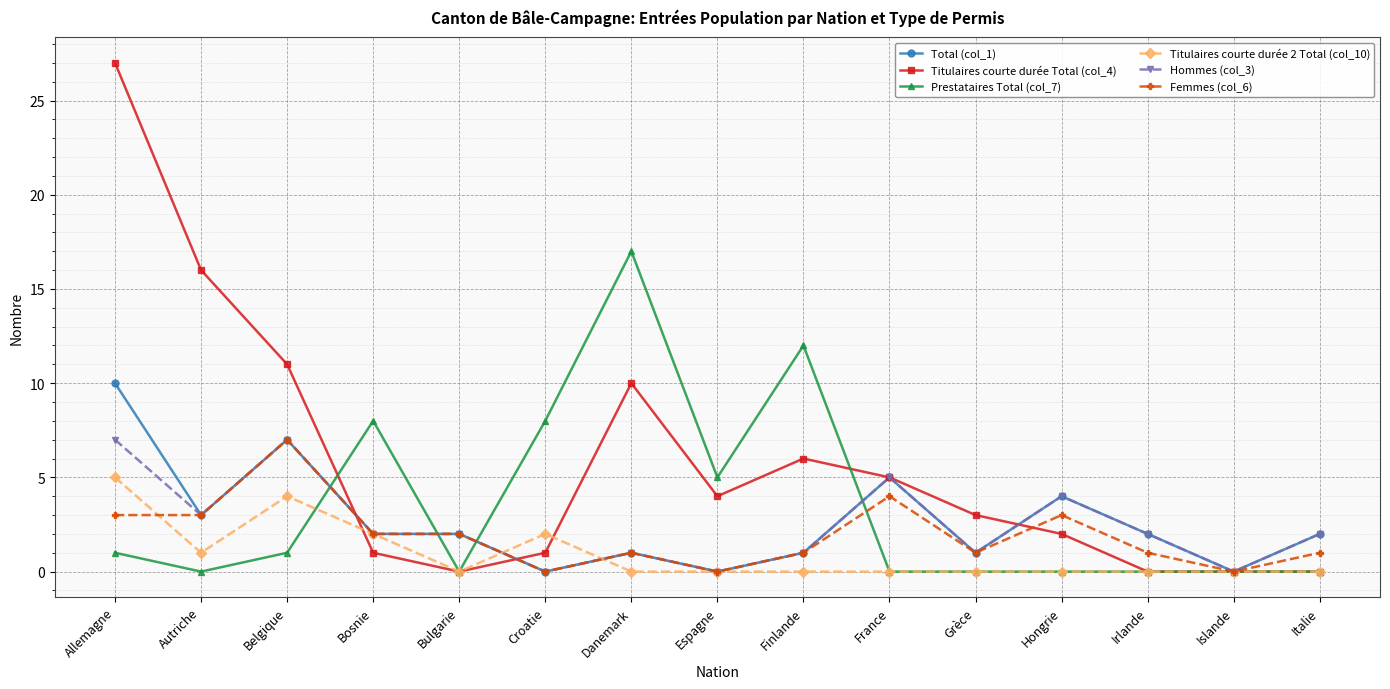

What is the difference between the highest and lowest values at Hongrie?

4